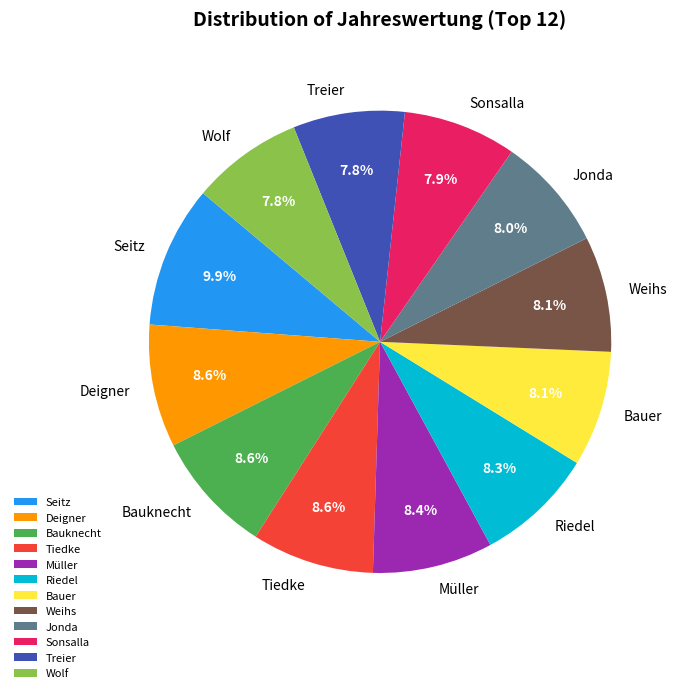

Approximately how many times larger is the value at Weihs compared to Treier?

1.0